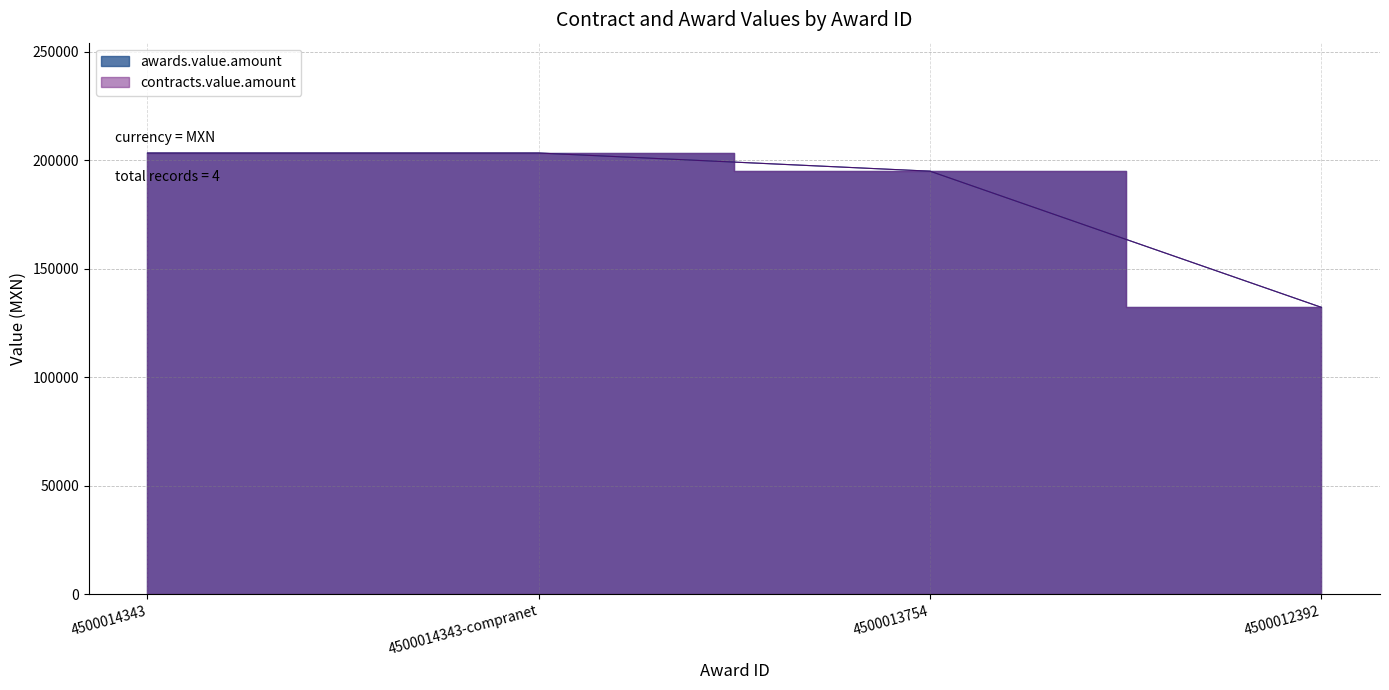

True or false: contracts.value.amount and awards.value.amount cross at least once.

False